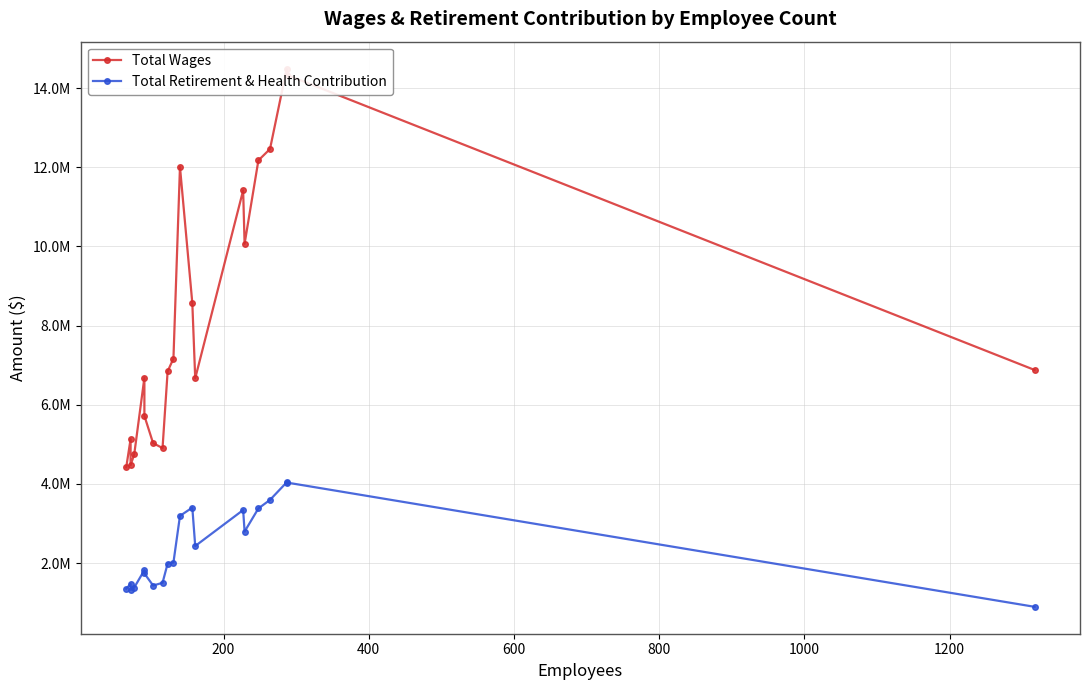

What are all the series names shown in the legend?

Total Wages, Total Retirement & Health Contribution